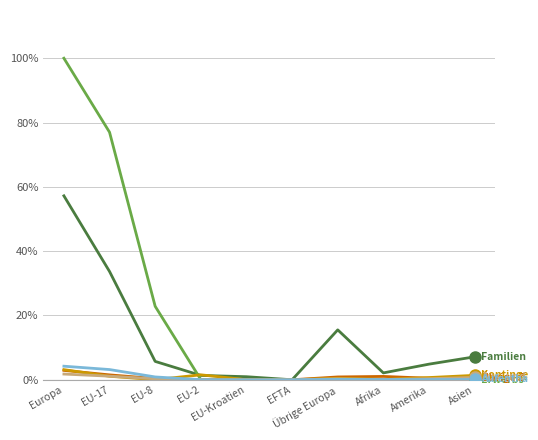

What is the greatest value displayed?

100.0